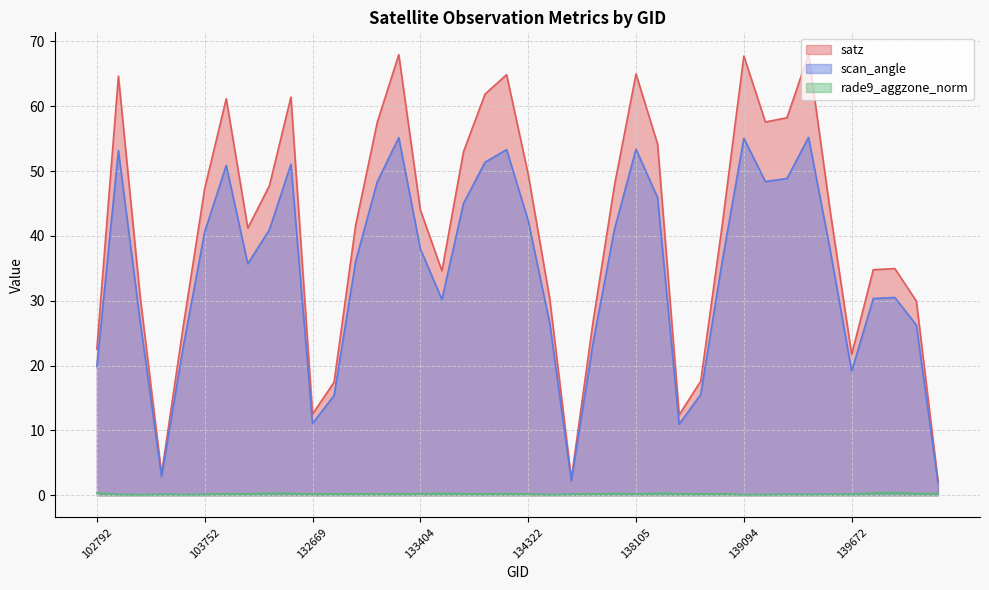

Is it true that satz equals 114.1 at 139094?

False